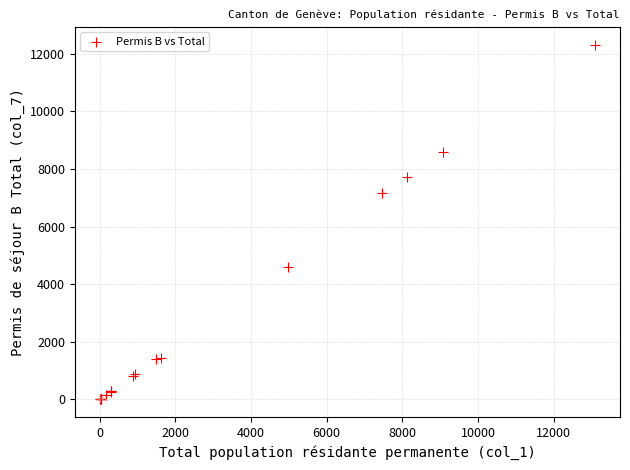

What Y value in the scatter plot is closest to 6159?

7153